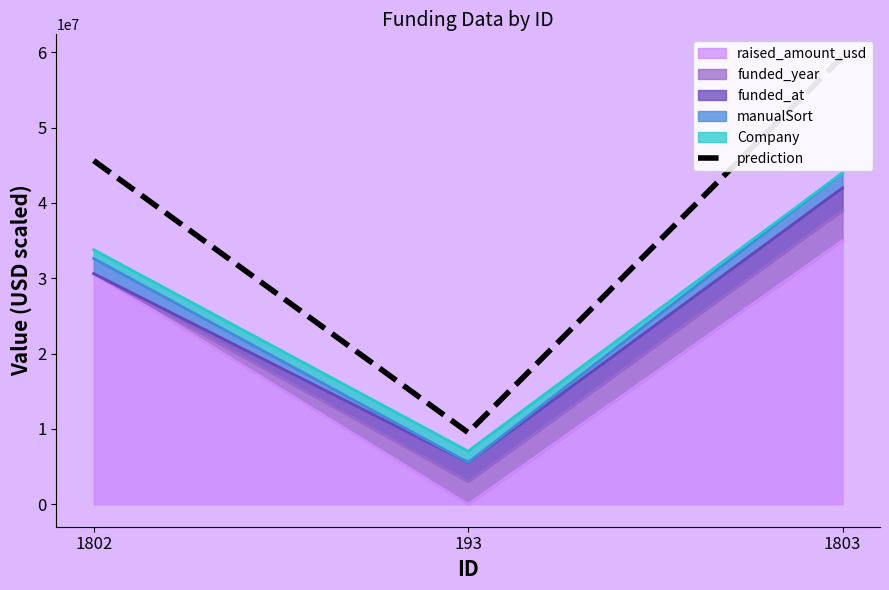

What is the label of the 3rd point from the right?

1802